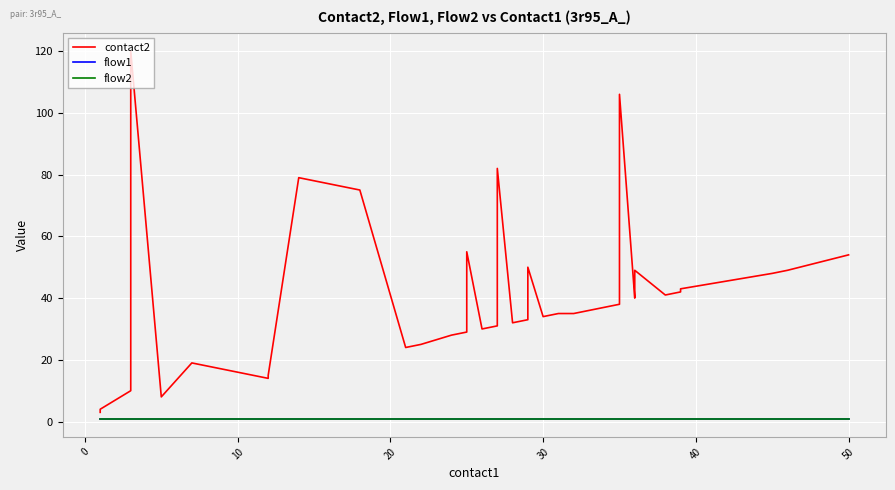

True or false: flow1 and flow2 intersect in this chart.

False